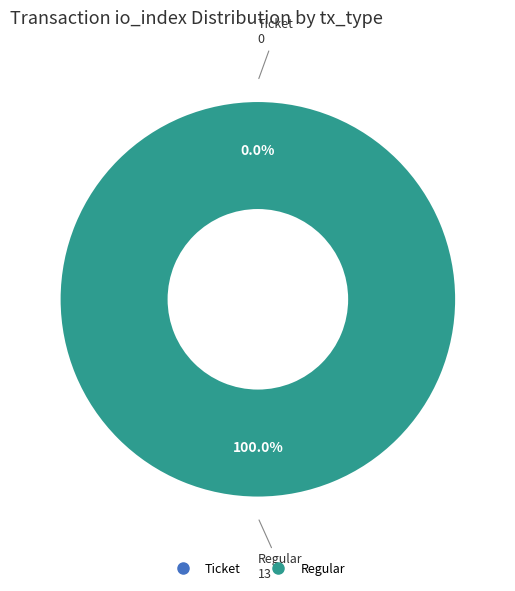

What is the change in value from Ticket (io_index=0) to Regular (io_index=13)?

+13